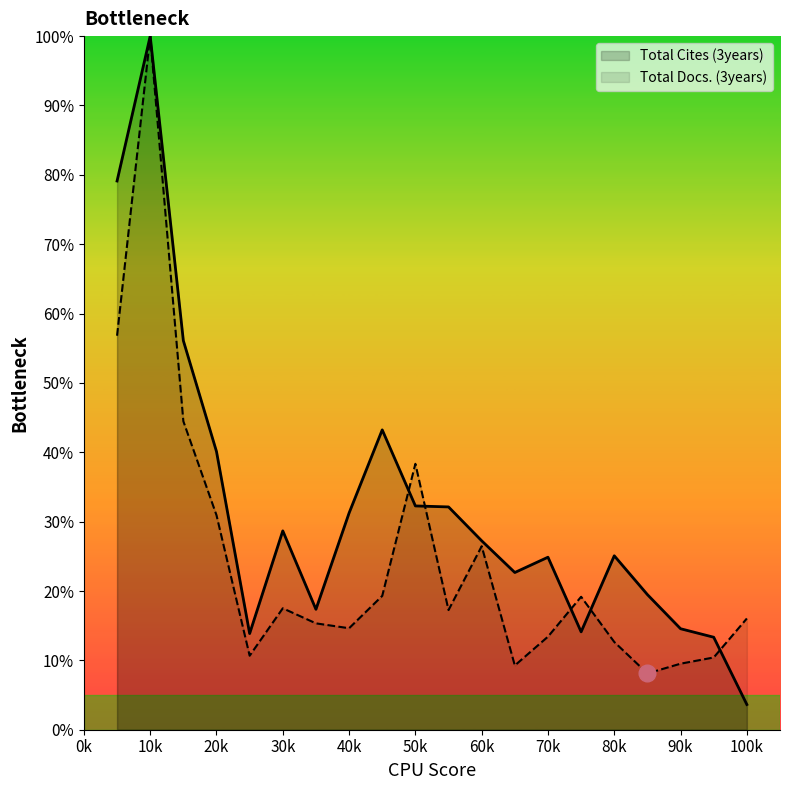

List the series in order of their peak value, highest first.

Total Cites (3years), Total Docs. (3years)